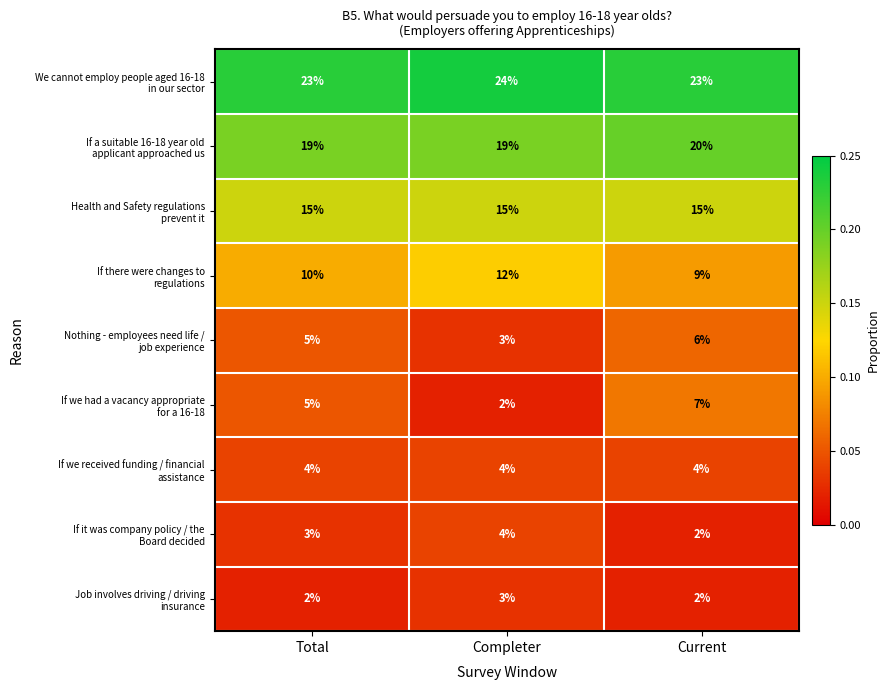

Which label corresponds to the largest value in the chart?

Completer